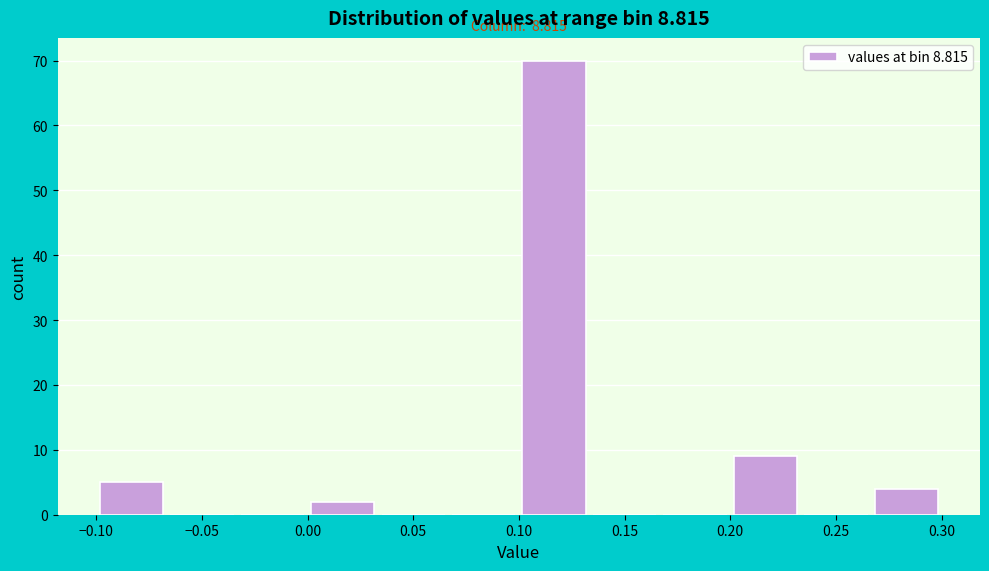

Which range on the x-axis has the tallest bar?

0.100 to 0.135